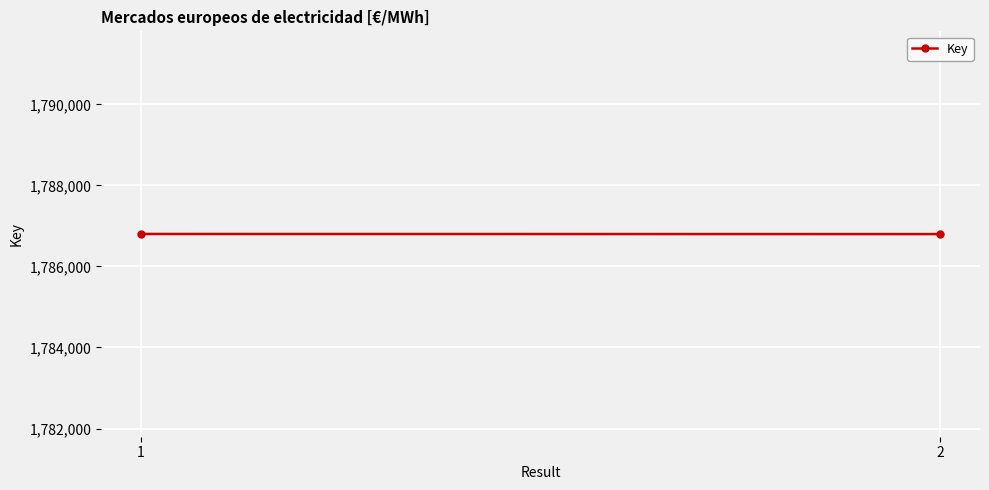

How many values are between 1786798 and 1786801?

2